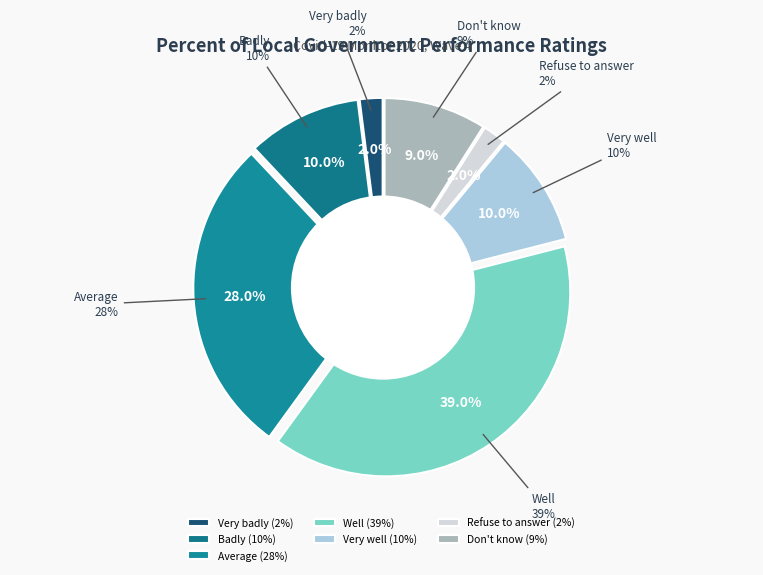

To the nearest percent, what portion does Very badly represent?

2%